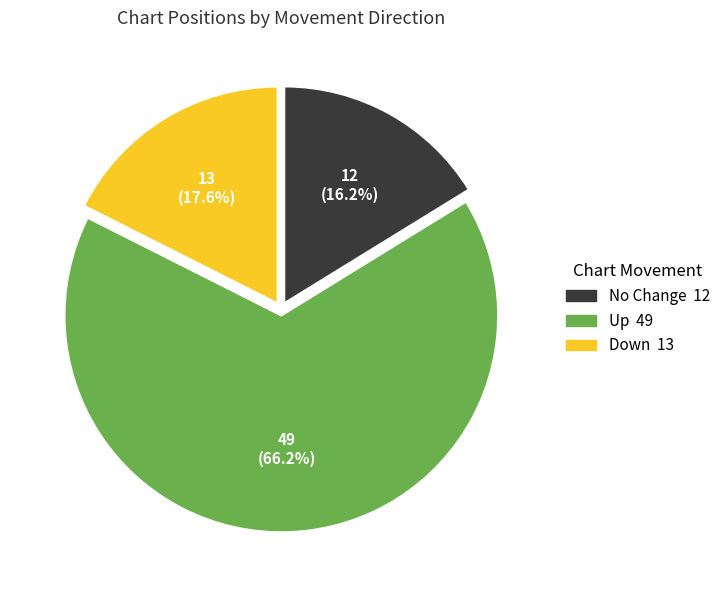

Count the number of slices in the pie.

3